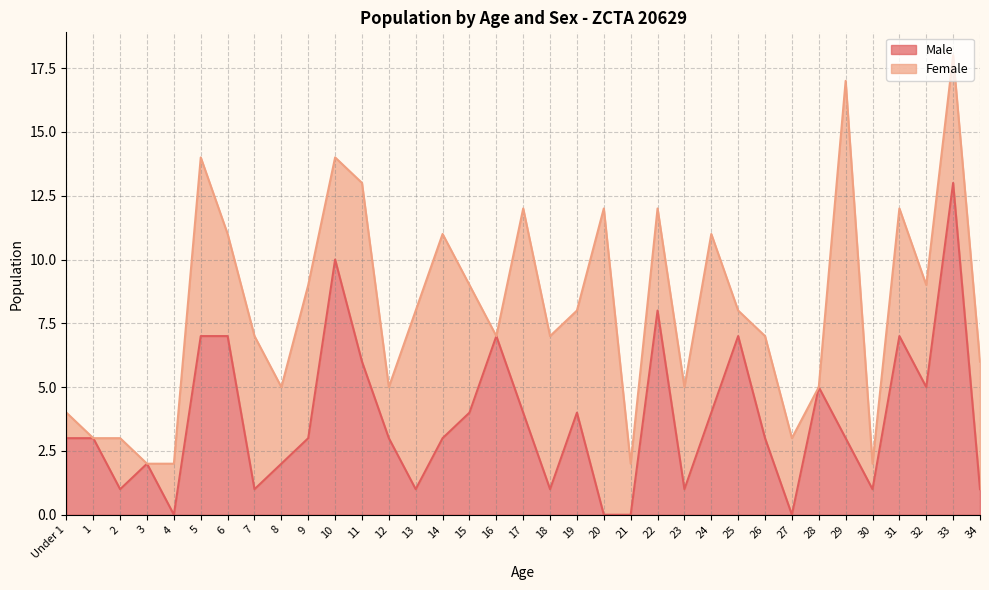

Which category has the highest value across all series?

33